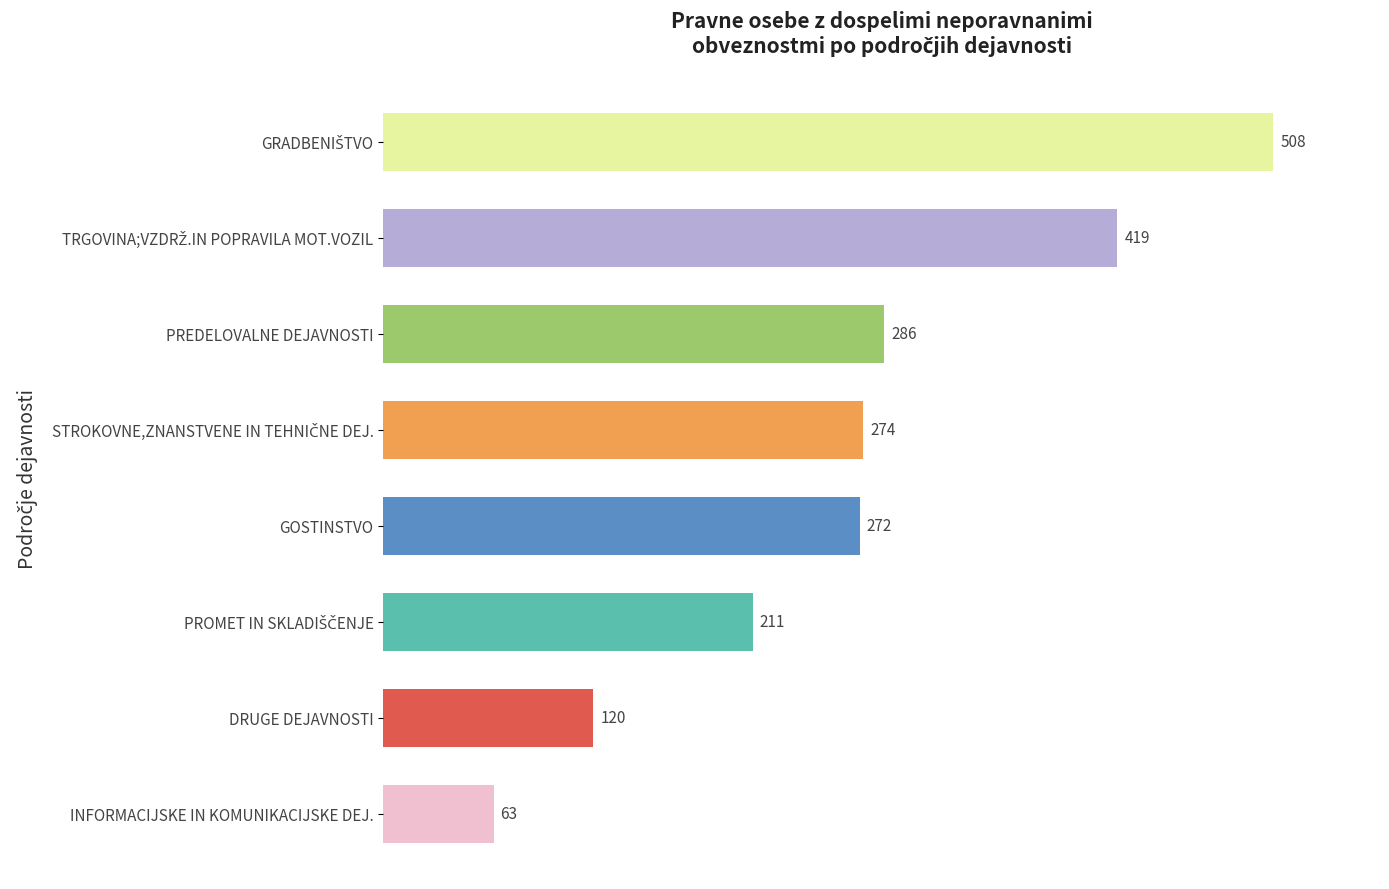

The value at INFORMACIJSKE IN KOMUNIKACIJSKE DEJ. is 109. True or false?

False